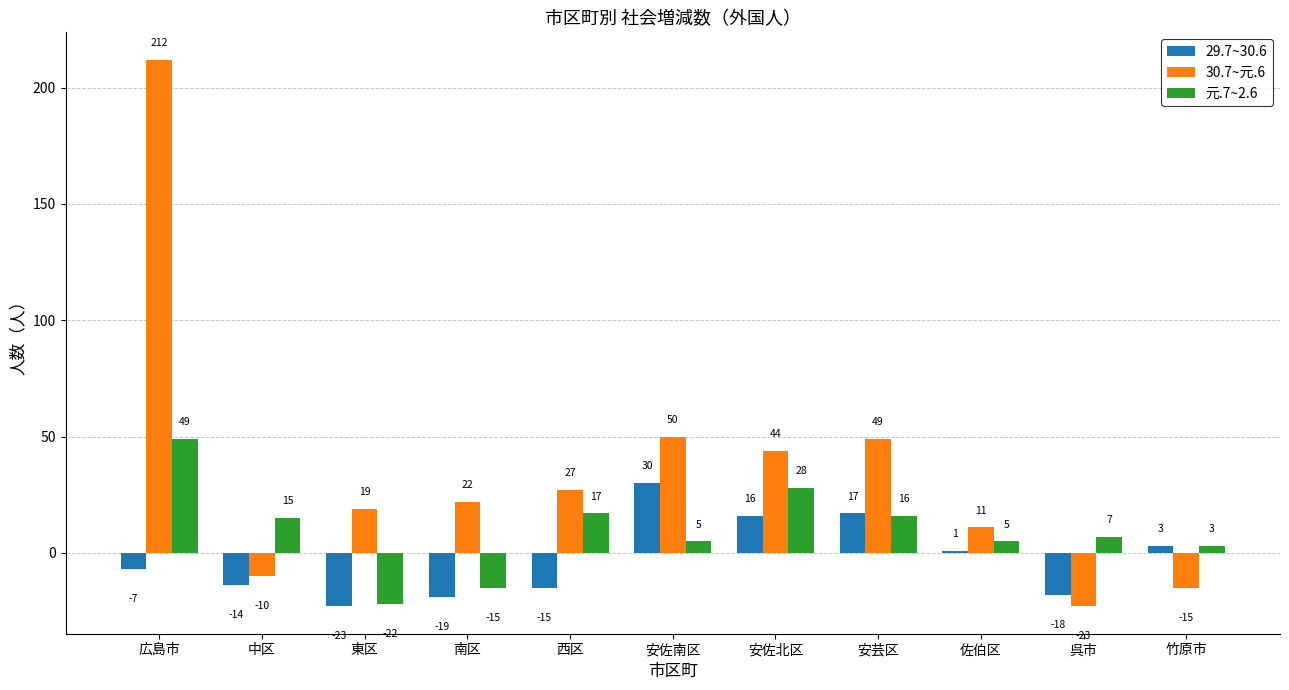

The 元.7~2.6 series shows 28 at 安佐北区. True or false?

True